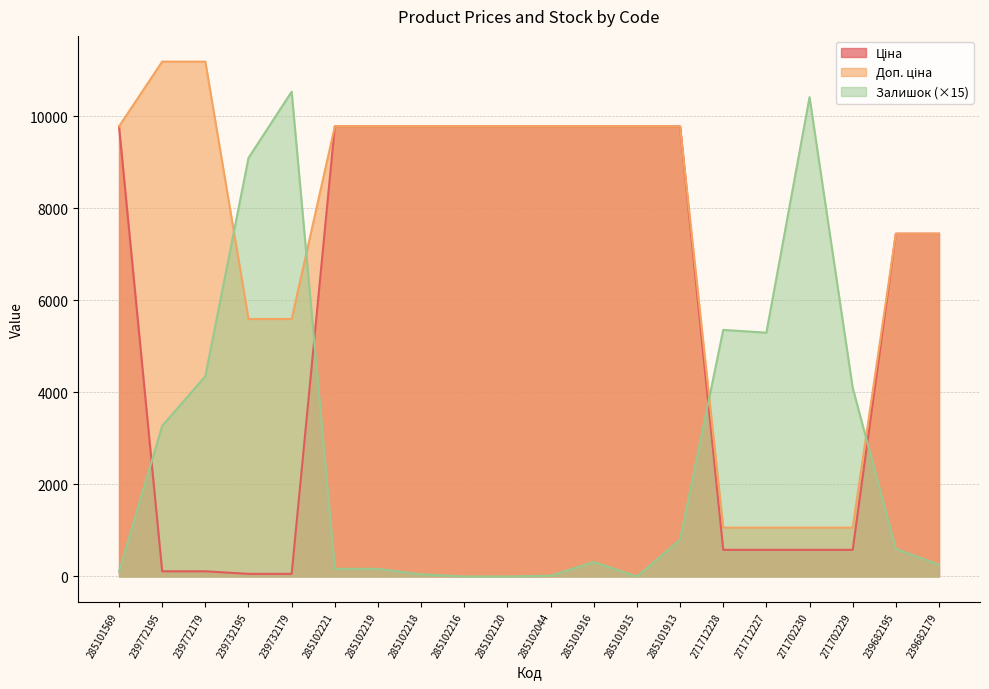

Is it true that Доп. ціна equals 3164.3 at 239732179?

False